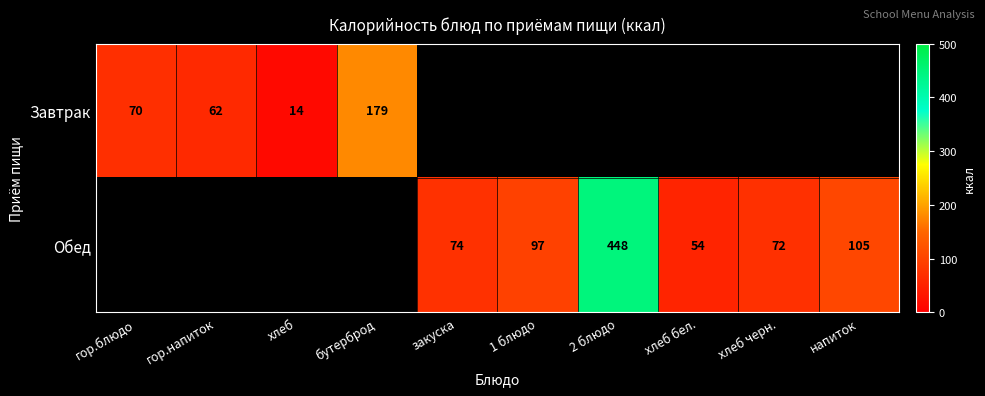

True or false: Обед has a value of 76 at хлеб бел..

False